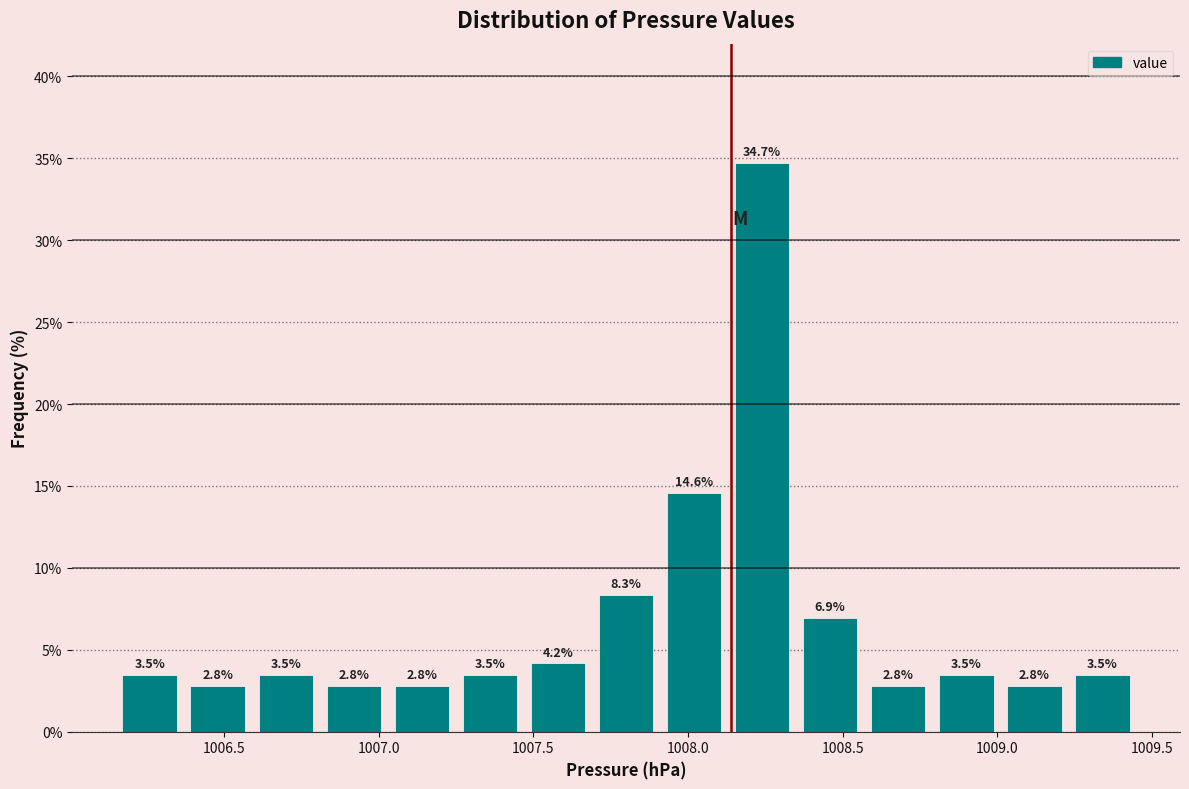

How tall is the bar that spans 1006.81 to 1007.03 on the x-axis? The bar edges are not printed on the chart, so give them approximately, as read against the axis.

2.8